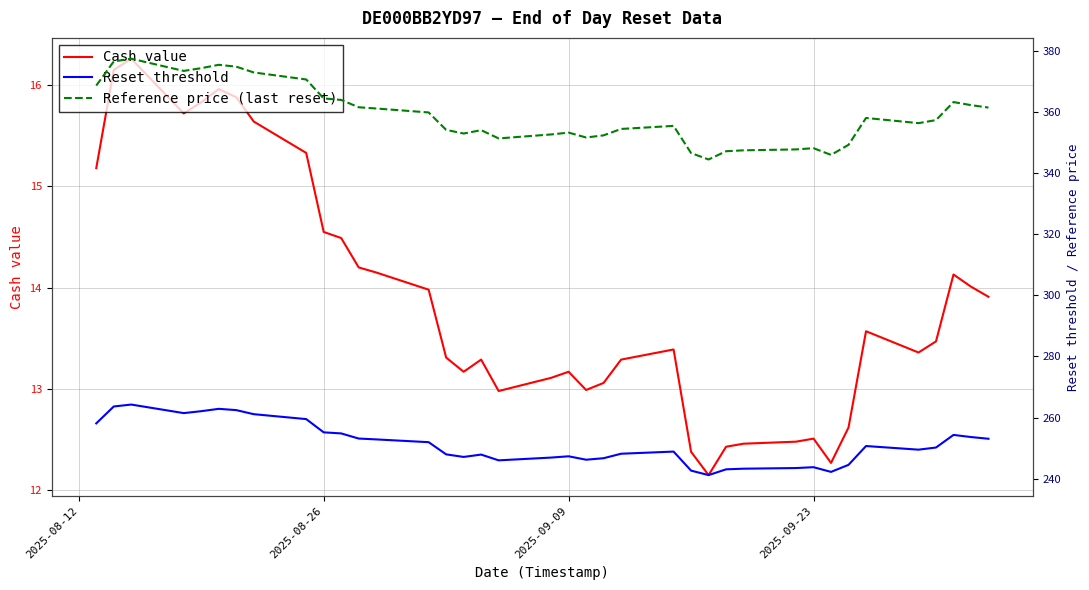

Which series has the widest spread of values?

Reference price (last reset)